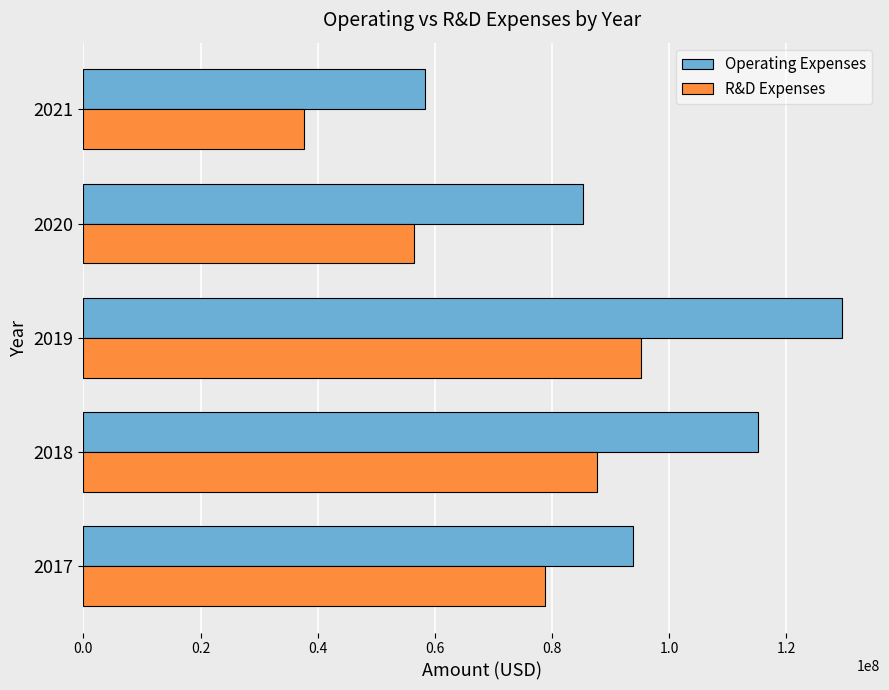

Which category has the lowest value in the Operating Expenses series?

2021